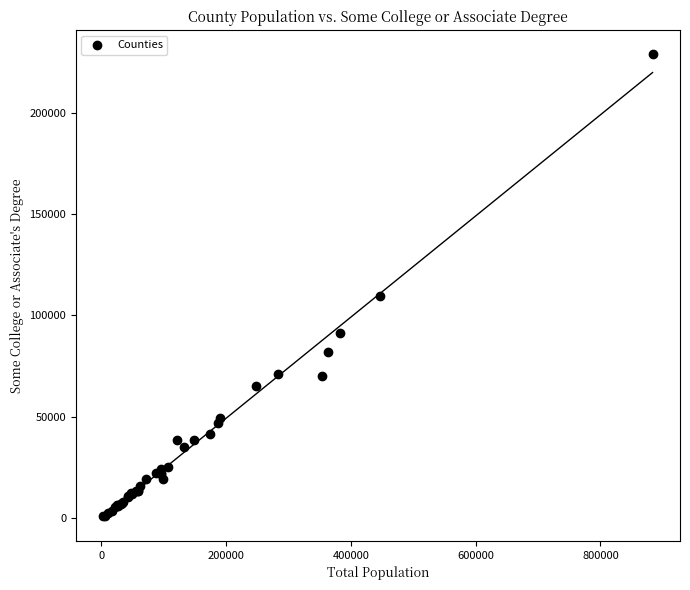

What Y value in the scatter plot is closest to 115168?

109404